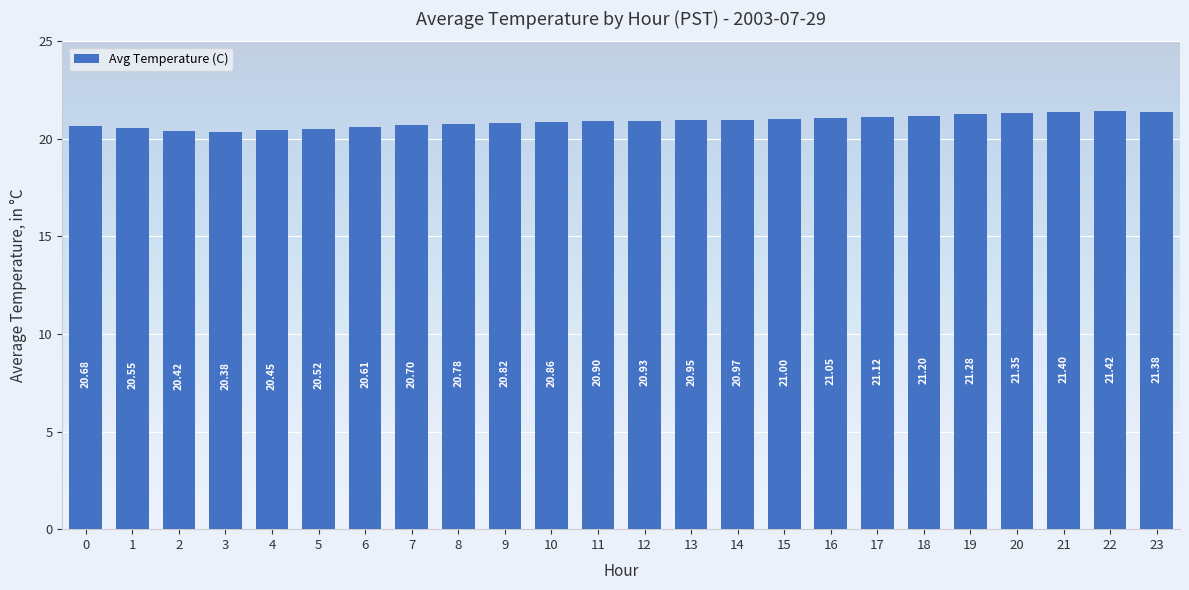

Approximately how many times larger is the value at 13 compared to 5?

1.0